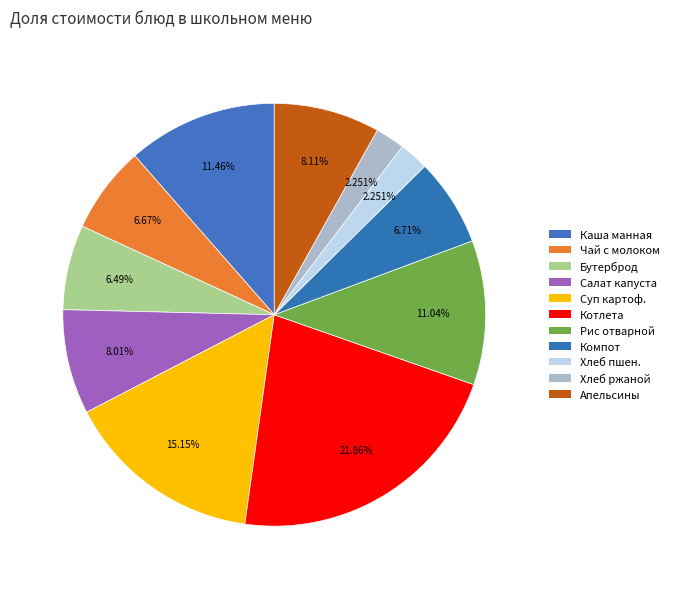

True or false: Чай с молоком accounts for 7% of the total.

True